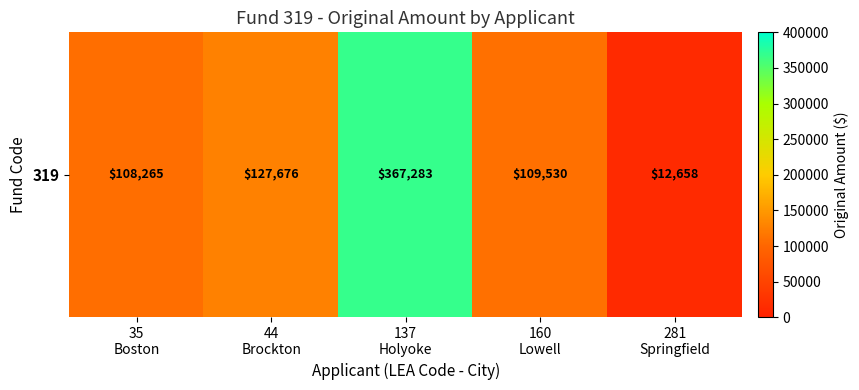

At which category does the chart reach its peak across all series?

137
Holyoke